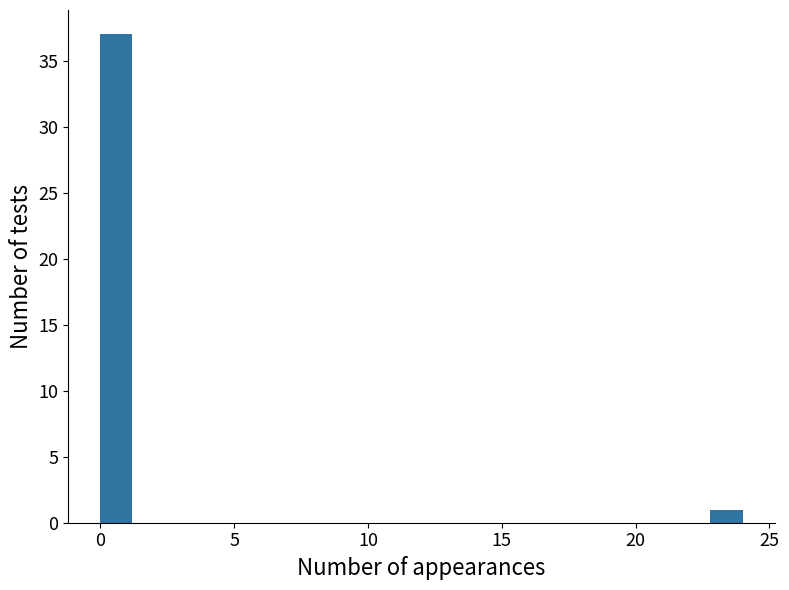

Read against the x-axis, roughly where is the centre of the tallest bar?

0.5